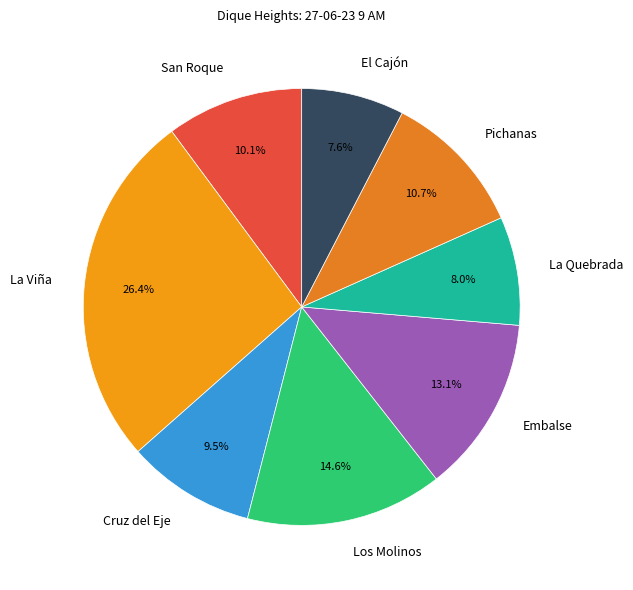

How many slices are in this pie chart?

8